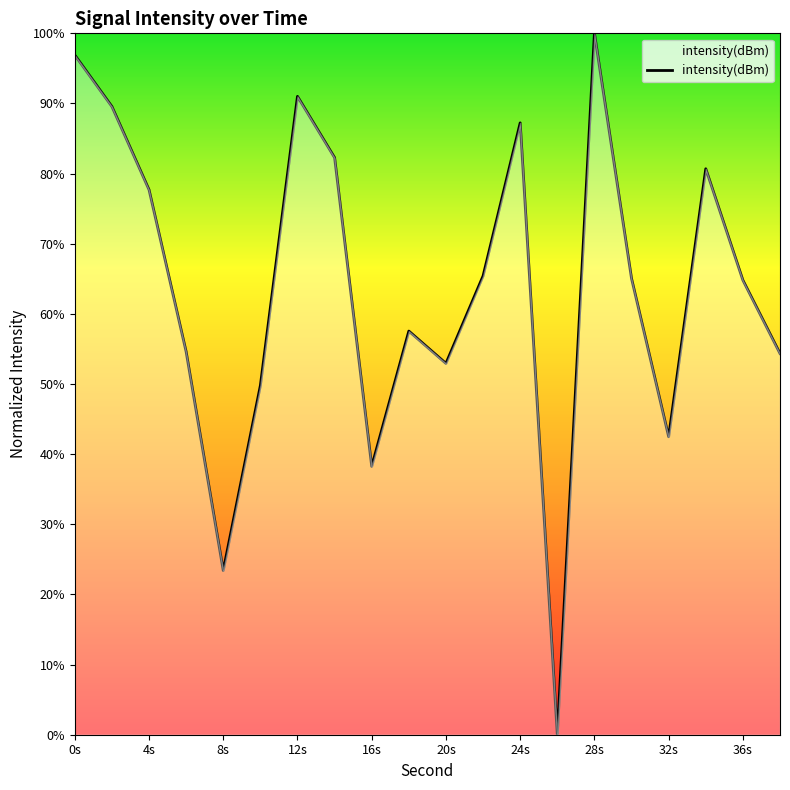

What is the difference between the maximum and minimum values?

100.0